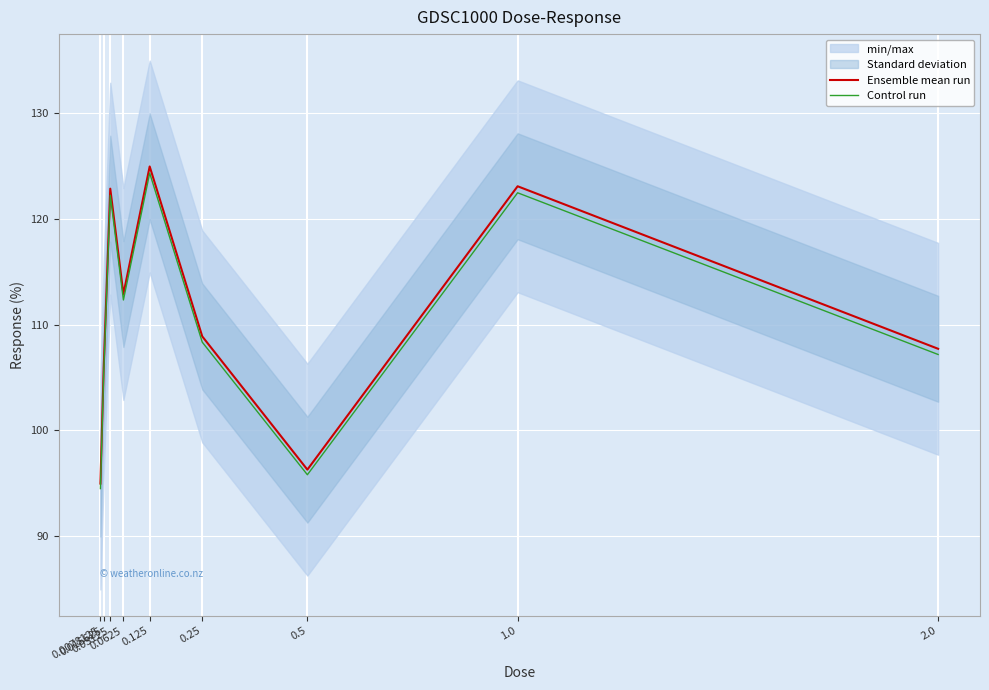

How many lines are shown in the chart?

2